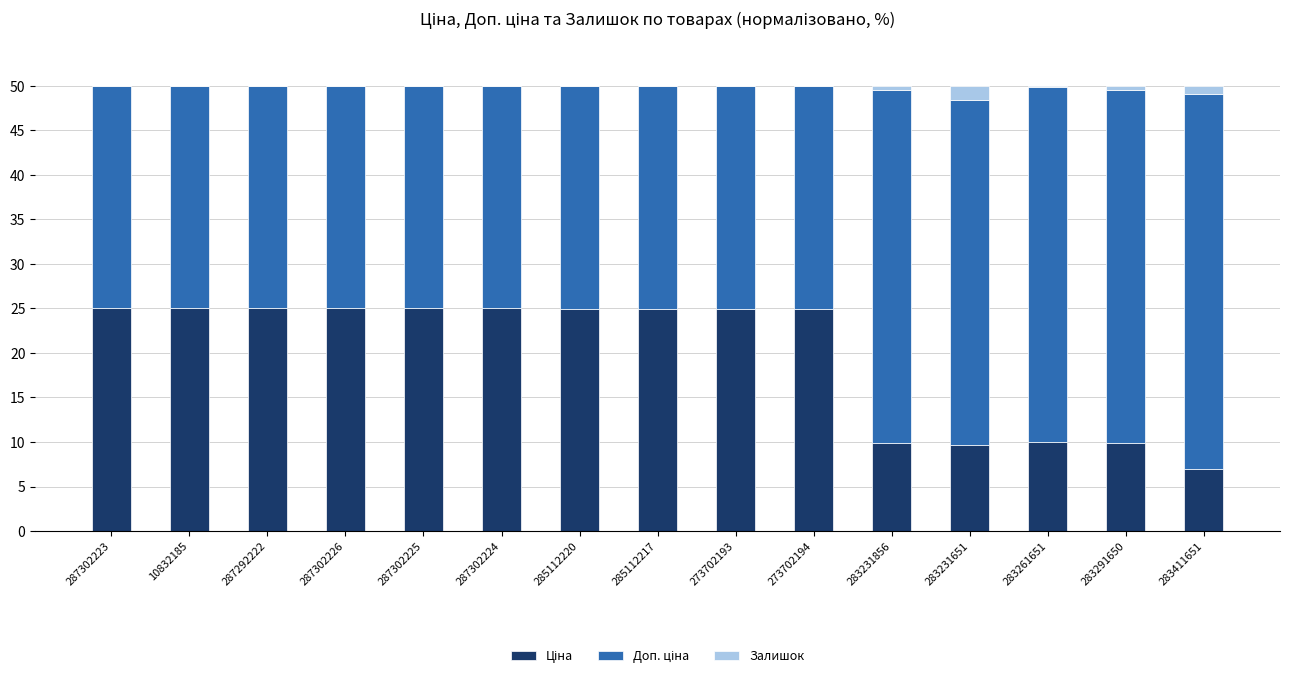

Rank the series by their average value, from highest to lowest.

Доп. ціна, Ціна, Залишок